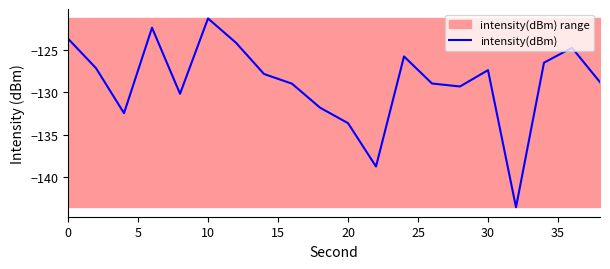

Which category has the highest value in the intensity(dBm) series?

10